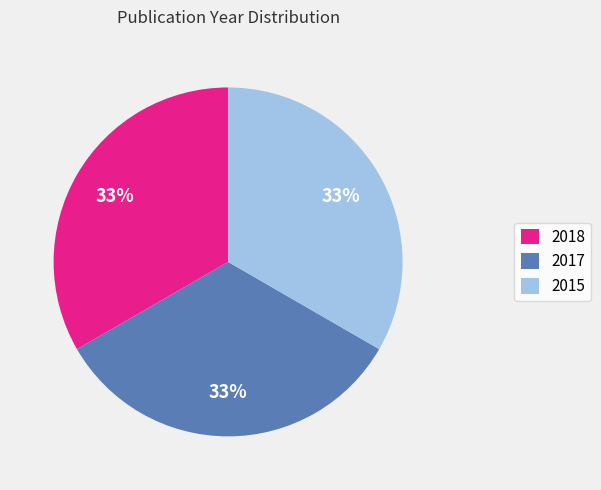

To the nearest percent, what portion does 2015 represent?

33%